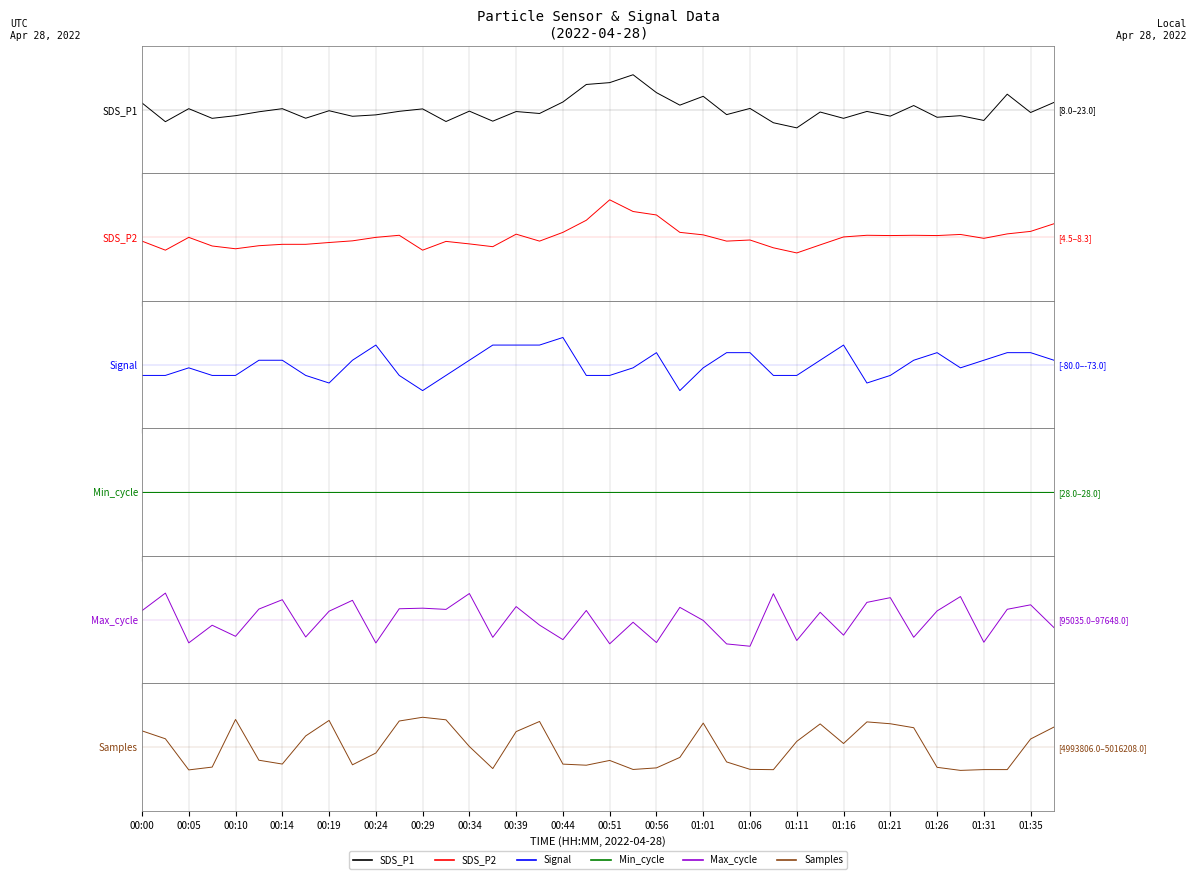

Reading left to right, transcribe all the data shown in this chart.

SDS_P1: 0.1	-0.2	0.0	-0.2	-0.1	-0.0	0.0	-0.2	-0.0	-0.1	-0.1	-0.0	0.0	-0.2	-0.0	-0.2	-0.0	-0.1	0.1	0.5	0.5	0.7	0.3	0.1	0.3	-0.1	0.0	-0.2	-0.3	-0.0	-0.2	-0.0	-0.1	0.1	-0.1	-0.1	-0.2	0.3	-0.1	0.1
SDS_P2: -0.1	-0.2	-0.0	-0.2	-0.2	-0.2	-0.1	-0.1	-0.1	-0.1	-0.0	0.0	-0.2	-0.1	-0.1	-0.2	0.1	-0.1	0.1	0.3	0.7	0.5	0.4	0.1	0.0	-0.1	-0.1	-0.2	-0.3	-0.1	0.0	0.0	0.0	0.0	0.0	0.1	-0.0	0.1	0.1	0.3
Signal: -0.2	-0.2	-0.1	-0.2	-0.2	0.1	0.1	-0.2	-0.3	0.1	0.4	-0.2	-0.5	-0.2	0.1	0.4	0.4	0.4	0.5	-0.2	-0.2	-0.1	0.2	-0.5	-0.1	0.2	0.2	-0.2	-0.2	0.1	0.4	-0.3	-0.2	0.1	0.2	-0.1	0.1	0.2	0.2	0.1
Min_cycle: 0.0	0.0	0.0	0.0	0.0	0.0	0.0	0.0	0.0	0.0	0.0	0.0	0.0	0.0	0.0	0.0	0.0	0.0	0.0	0.0	0.0	0.0	0.0	0.0	0.0	0.0	0.0	0.0	0.0	0.0	0.0	0.0	0.0	0.0	0.0	0.0	0.0	0.0	0.0	0.0
Max_cycle: 0.2	0.5	-0.4	-0.1	-0.3	0.2	0.4	-0.3	0.2	0.4	-0.4	0.2	0.2	0.2	0.5	-0.3	0.2	-0.1	-0.4	0.2	-0.5	-0.0	-0.4	0.2	-0.0	-0.5	-0.5	0.5	-0.4	0.1	-0.3	0.3	0.4	-0.3	0.2	0.4	-0.4	0.2	0.3	-0.2
Samples: 0.3	0.2	-0.4	-0.4	0.5	-0.2	-0.3	0.2	0.5	-0.3	-0.1	0.5	0.6	0.5	0.0	-0.4	0.3	0.5	-0.3	-0.3	-0.3	-0.4	-0.4	-0.2	0.5	-0.3	-0.4	-0.4	0.1	0.4	0.1	0.5	0.4	0.4	-0.4	-0.4	-0.4	-0.4	0.2	0.4